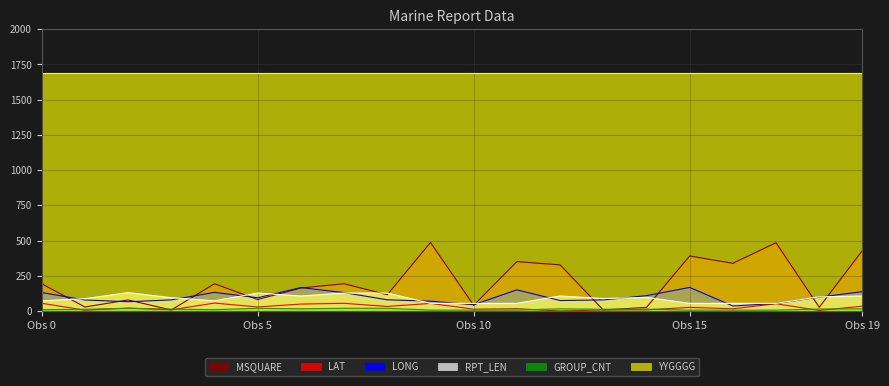

Which series has the largest range (max minus min)?

MSQUARE